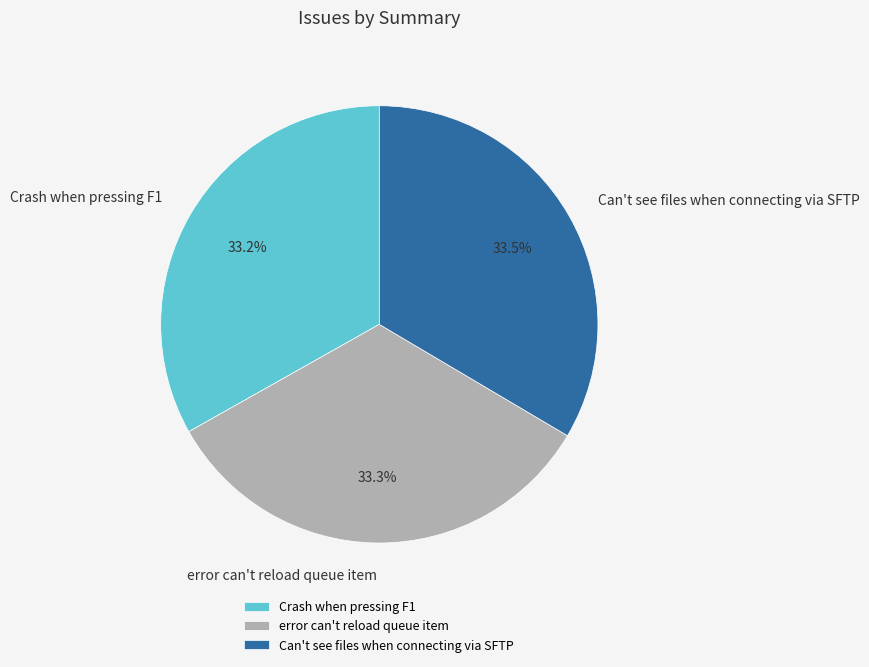

How many segments does this pie chart have?

3